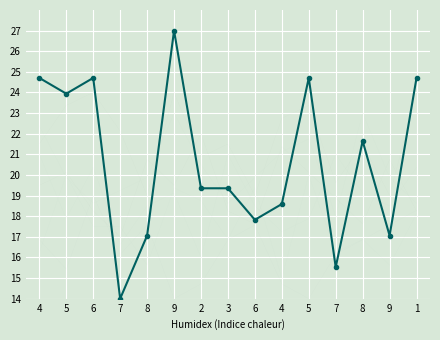

What is the label of the 15th point from the right?

4